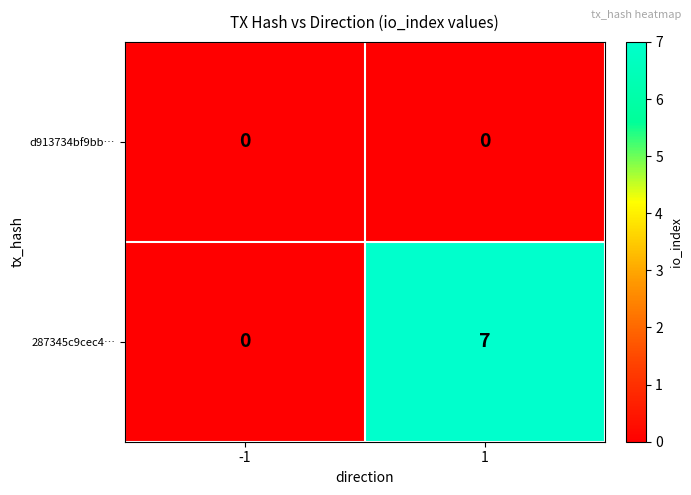

Which series changed the most between -1 and 1?

287345c9cec4…